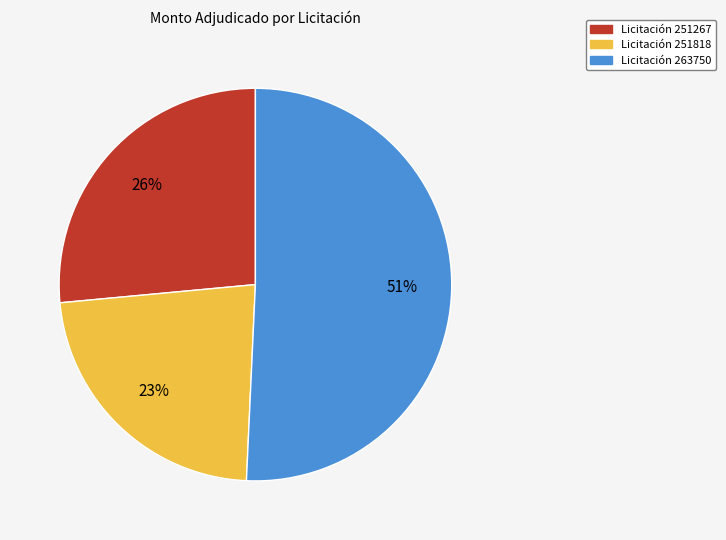

Does any single category account for the majority?

Yes